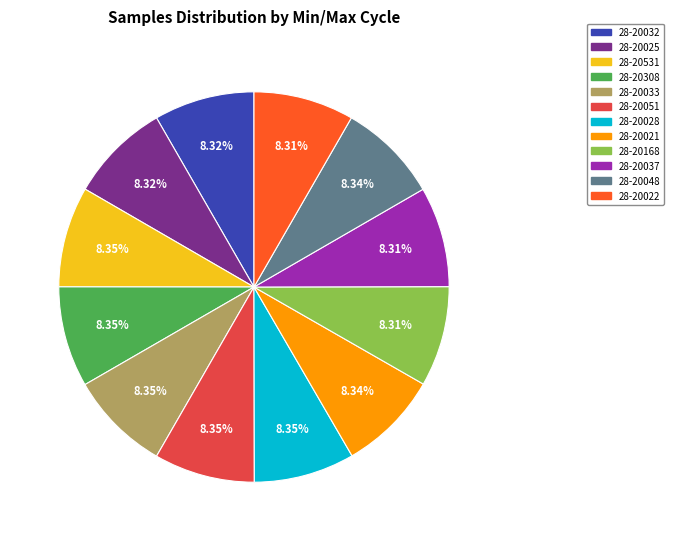

True or false: 28-20033 accounts for 8% of the total.

True